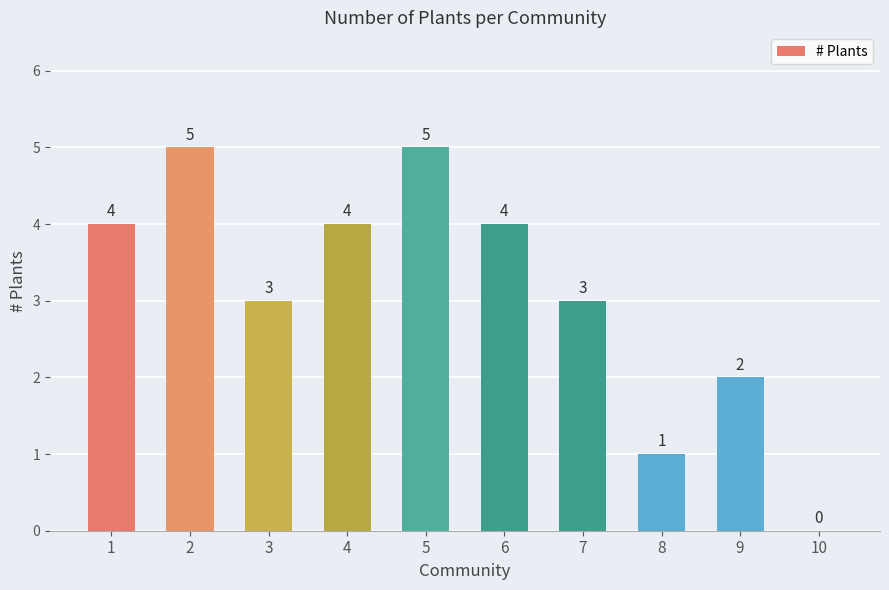

The value at 1 is 5. True or false?

False